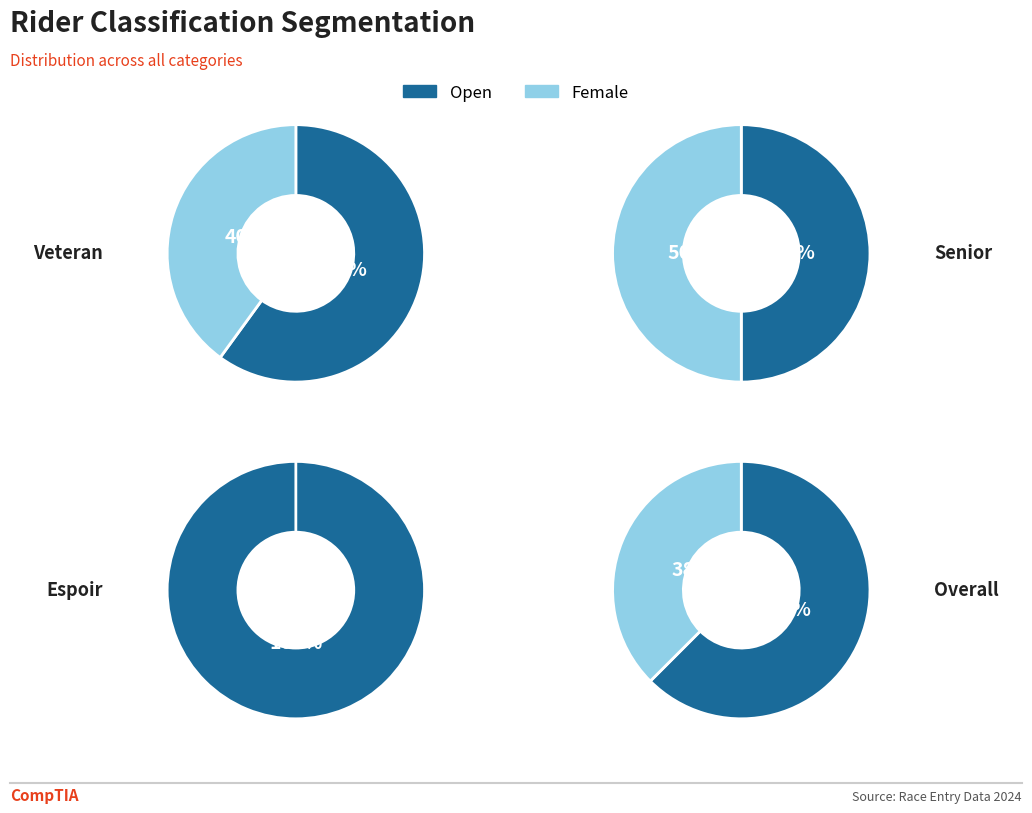

Count the number of slices in the pie.

2